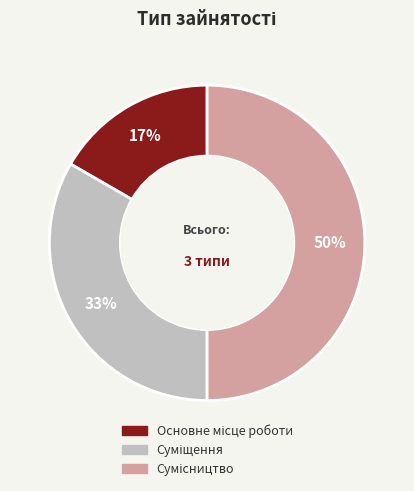

To the nearest percent, what is the difference between the largest and smallest slice percentages?

33%